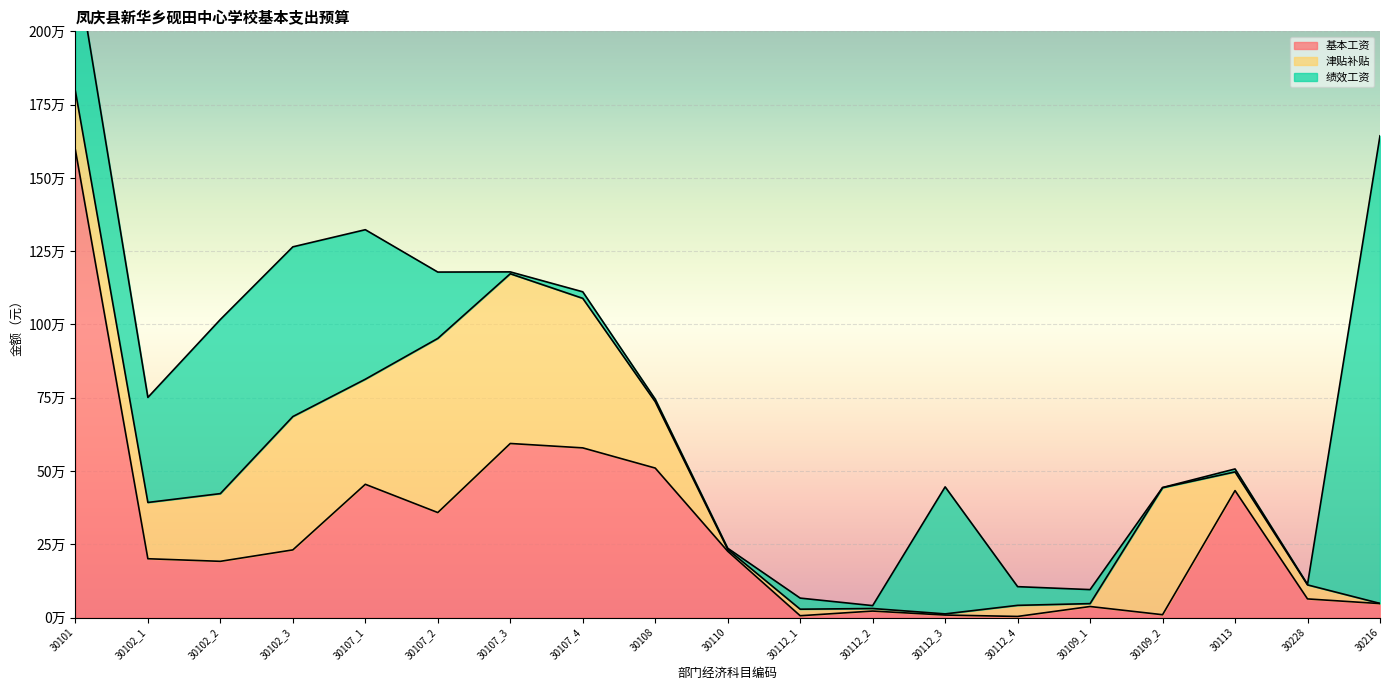

What position from the right is 30107_1?

15